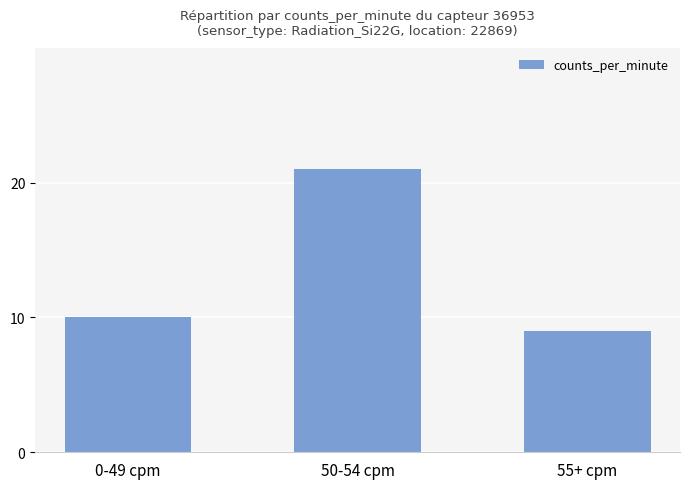

What is the sum of all values?

40